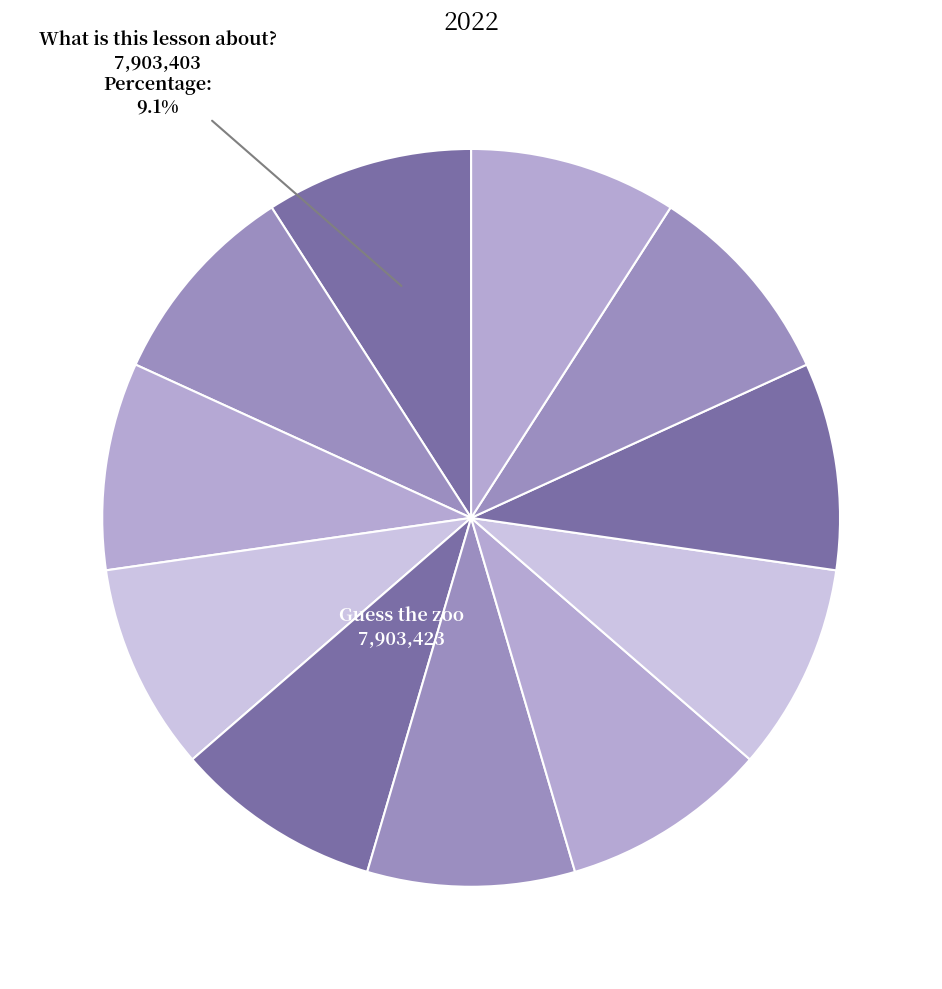

Does any single category account for the majority?

No